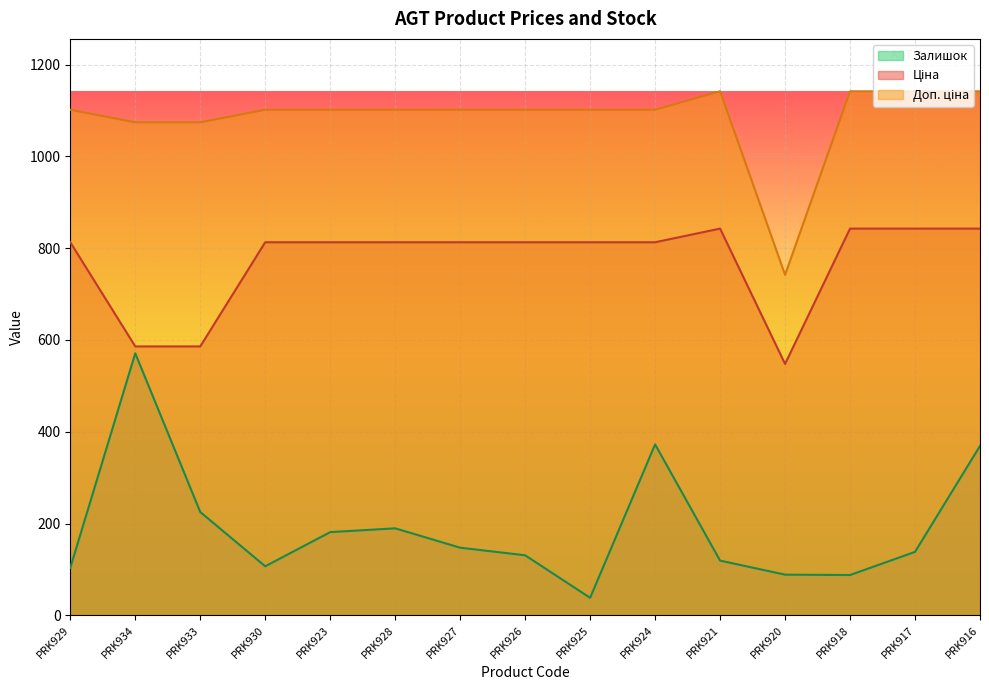

Which series has the widest spread of values?

Залишок